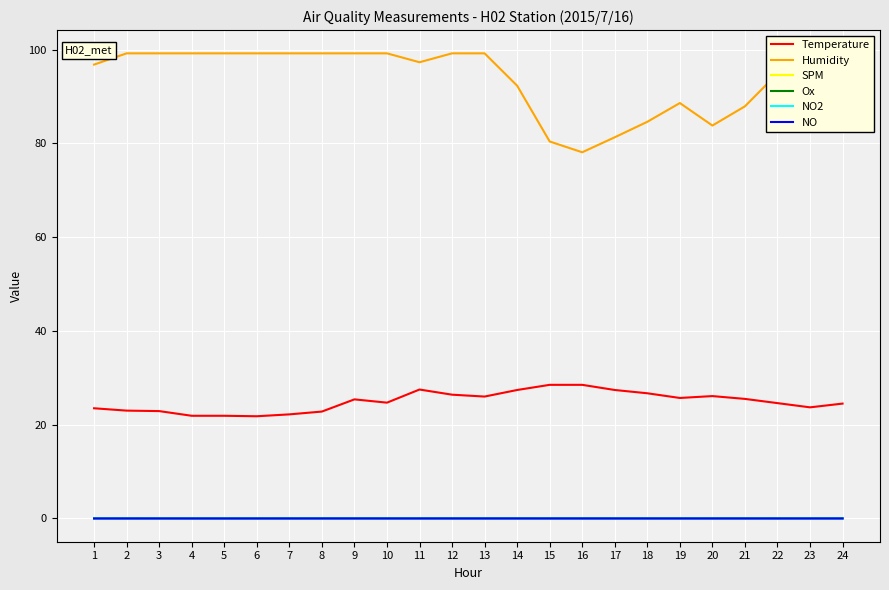

Which series changed the most between 9 and 13?

Temperature